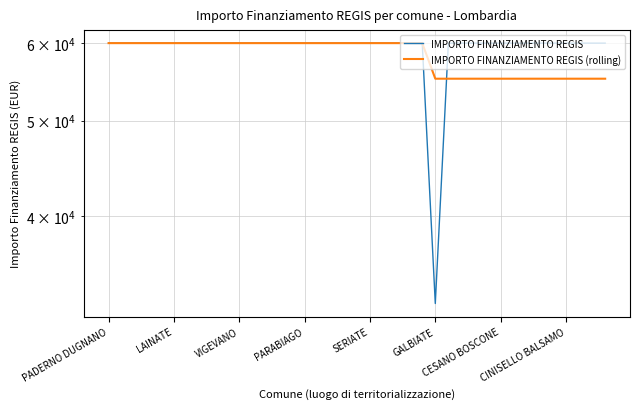

What is the value of the IMPORTO FINANZIAMENTO REGIS (rolling) point at the 34th from the left?

55172.2